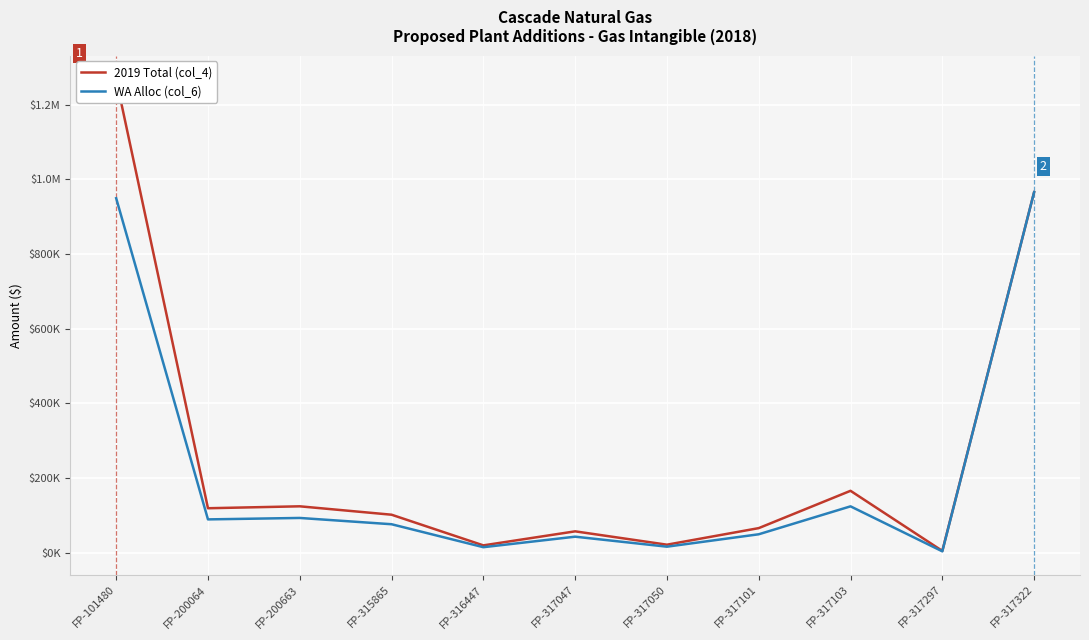

Reading right to left, extract all data points from this chart.

2019 Total (col_4): FP-317322=965778.4	FP-317297=4517.6	FP-317103=165560.0	FP-317101=65552.5	FP-317050=21160.9	FP-317047=56940.4	FP-316447=19324.5	FP-315865=101504.5	FP-200663=124010.3	FP-200064=118850.1	FP-101480=1268625.0
WA Alloc (col_6): FP-317322=965778.4	FP-317297=3381.4	FP-317103=123921.7	FP-317101=49066.1	FP-317050=15838.9	FP-317047=42619.9	FP-316447=14464.4	FP-315865=75976.1	FP-200663=92821.7	FP-200064=88959.3	FP-101480=949565.8